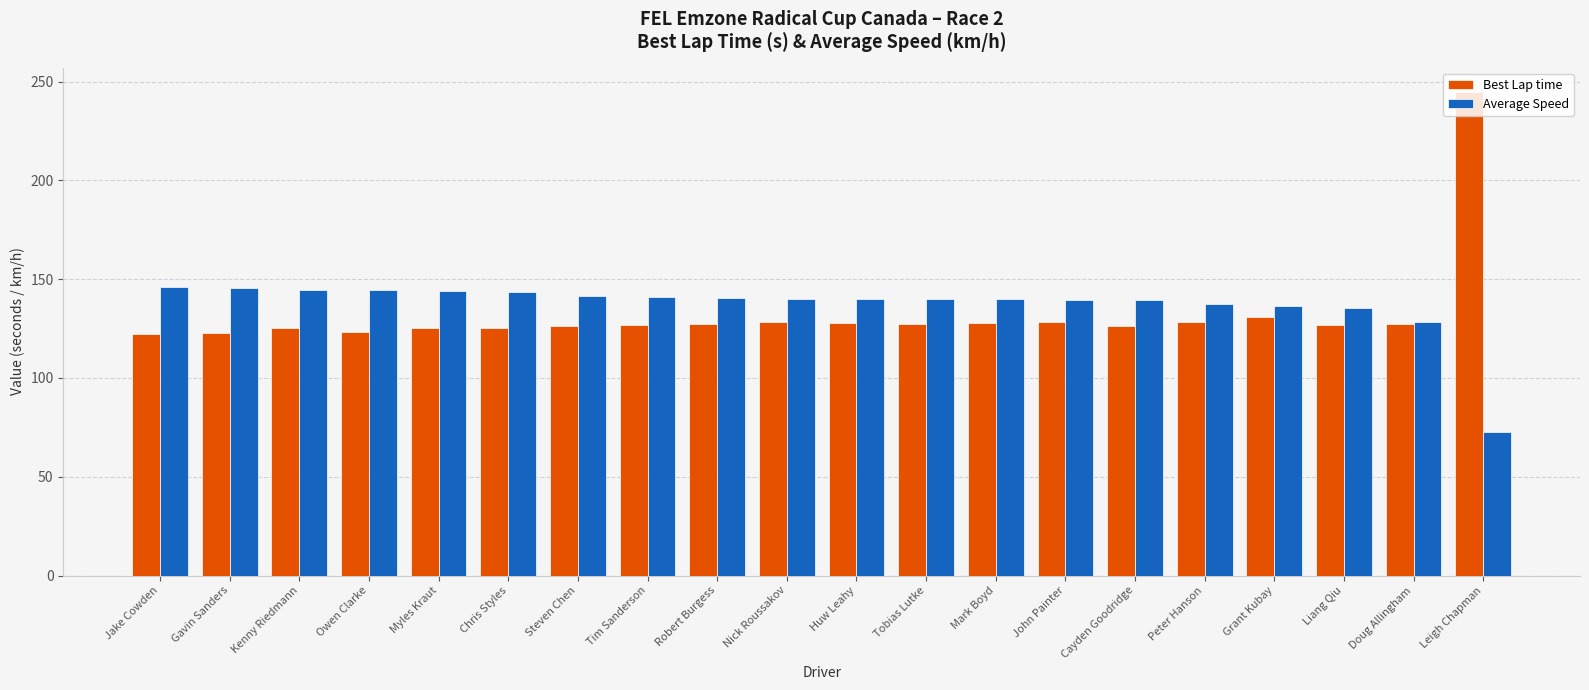

What is the label of the 11th bar from the left?

Huw Leahy